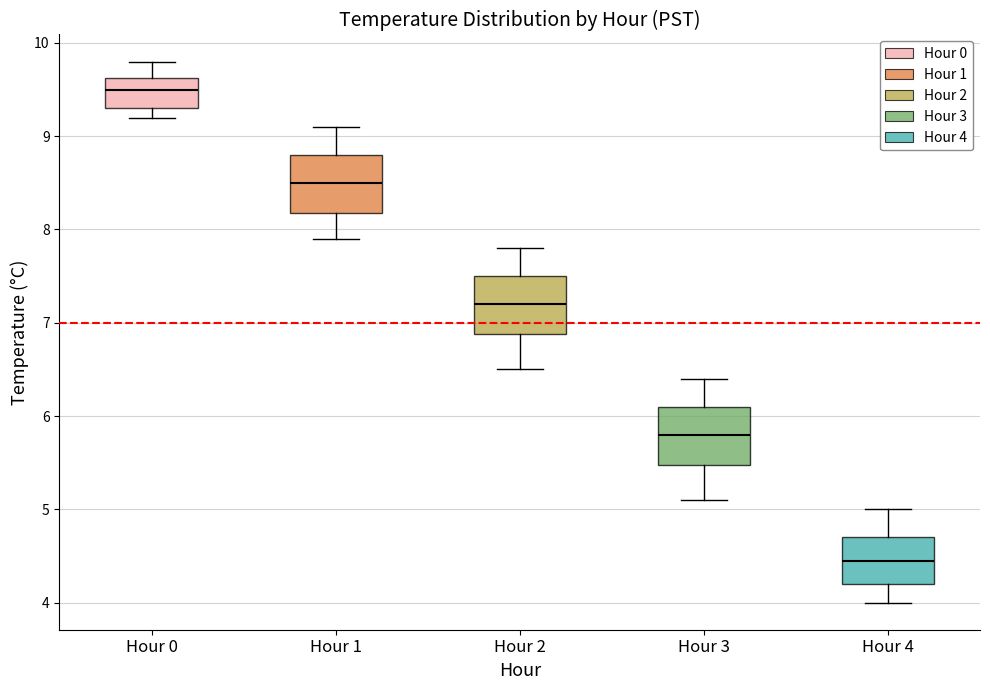

Where does the median line of the box for Hour 3 sit on the y-axis? The values are not printed on the chart, so give them approximately, as read against the axis.

5.8